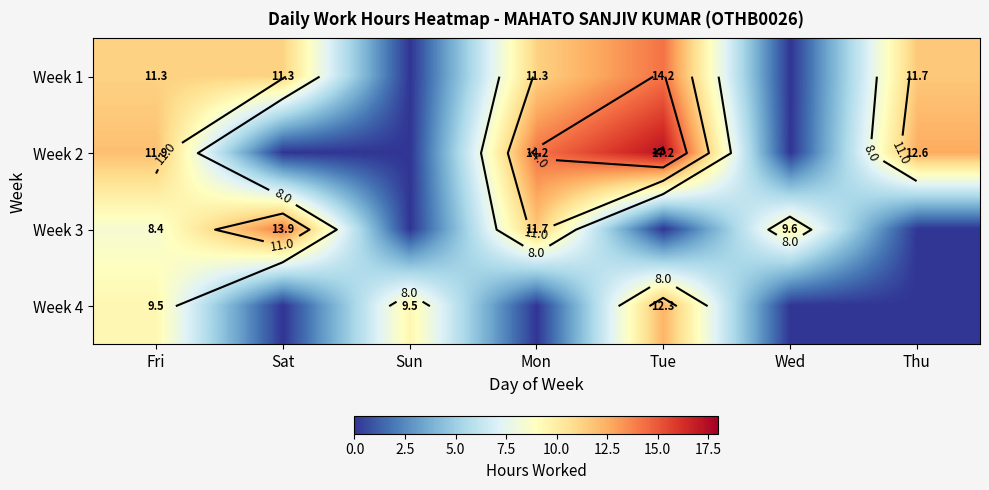

At which label does Week 3 reach its minimum?

Sun